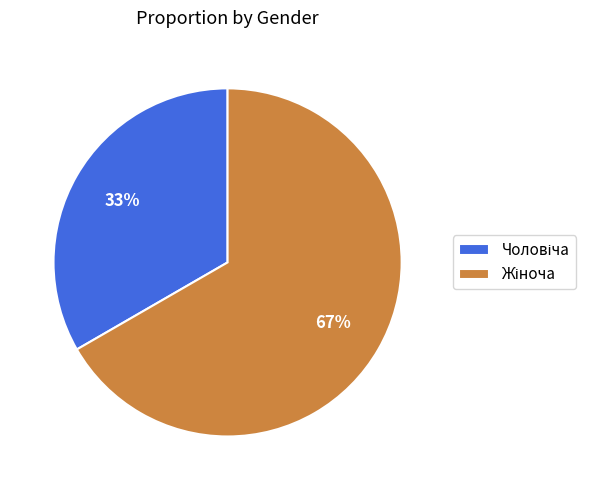

Does any single category account for the majority?

Yes